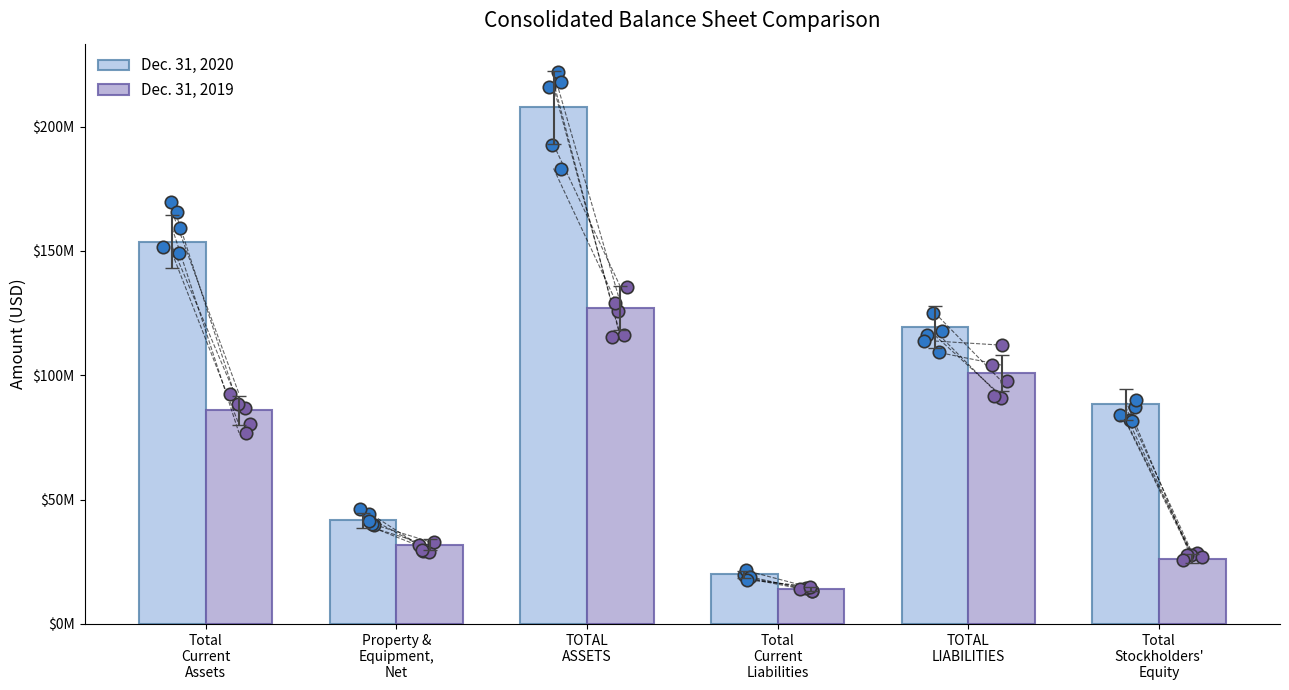

Which series contains the highest Y value?

Dec. 31, 2020